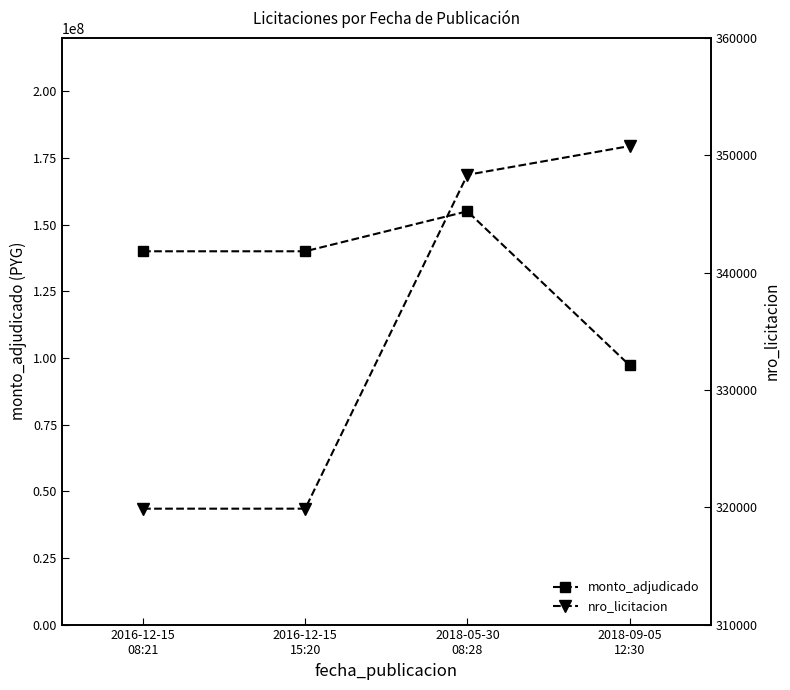

At which category is the sum across all series the highest?

2018-05-30
08:28